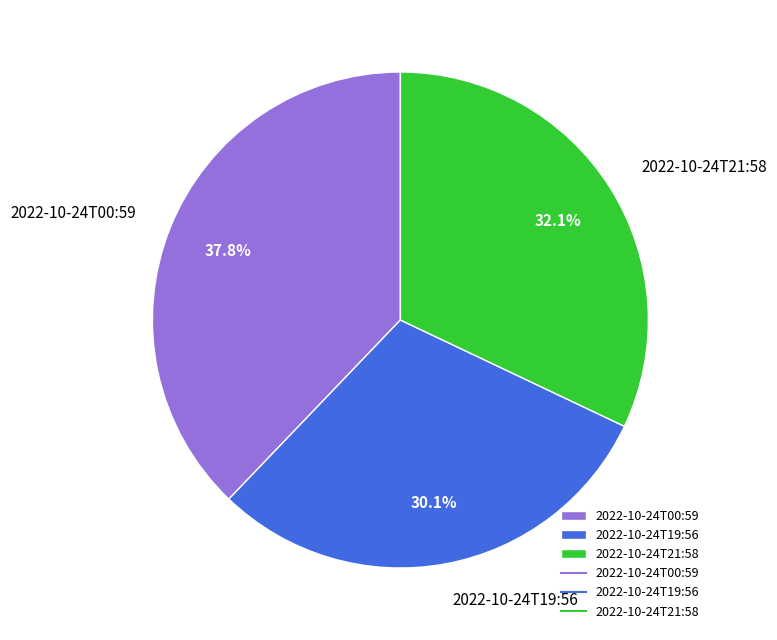

To the nearest percent, what is the combined percentage of 2022-10-24T19:56 and 2022-10-24T21:58?

62%